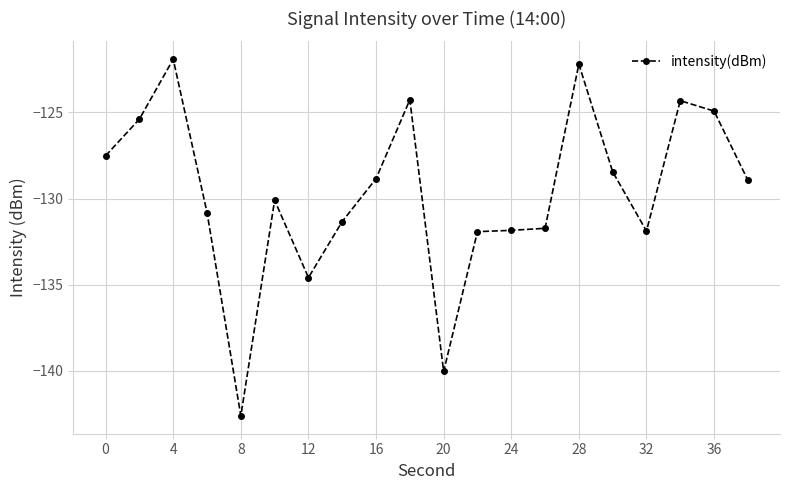

How many distinct data groups are displayed?

1